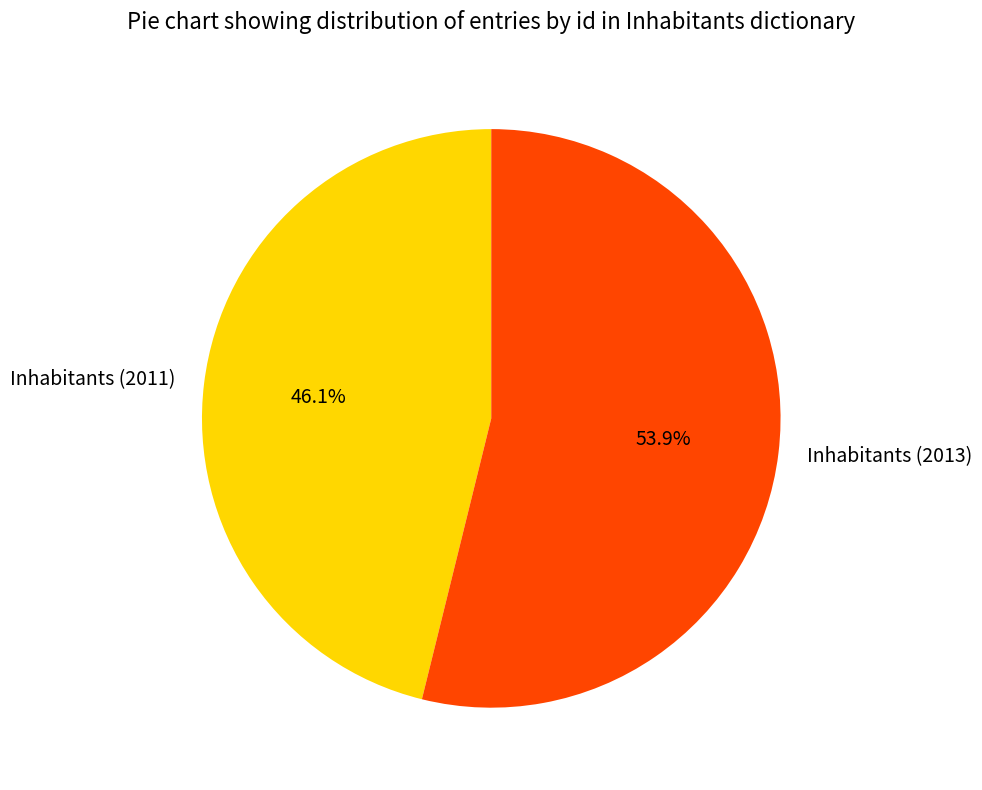

How much of the chart is everything except Inhabitants (2013)?

46.1%